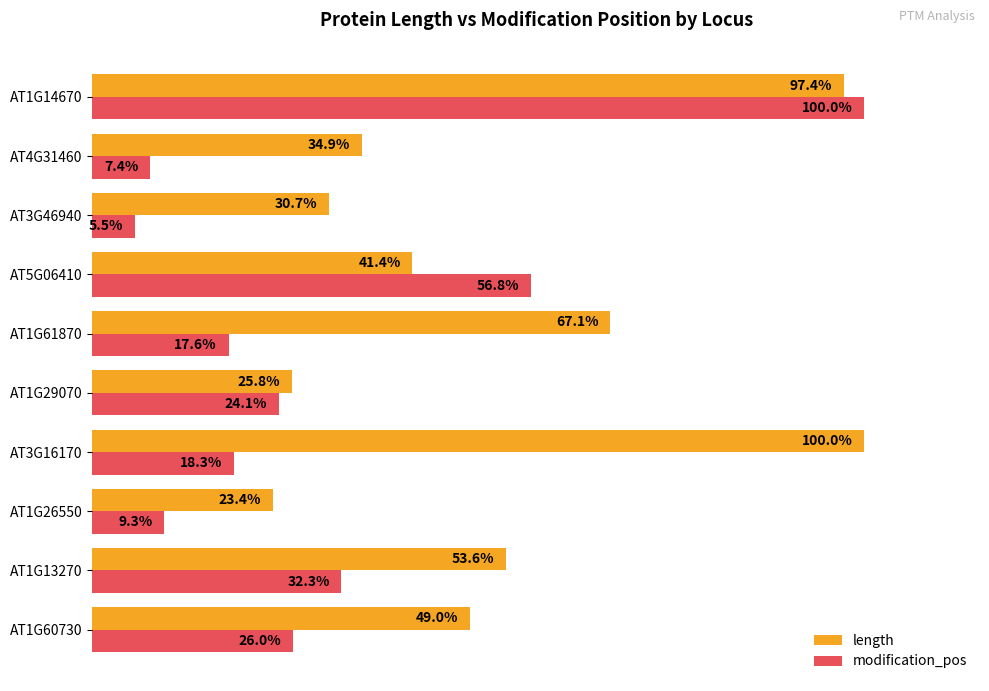

List the labels in order of modification_pos value, smallest first.

AT3G46940, AT4G31460, AT1G26550, AT1G61870, AT3G16170, AT1G29070, AT1G60730, AT1G13270, AT5G06410, AT1G14670